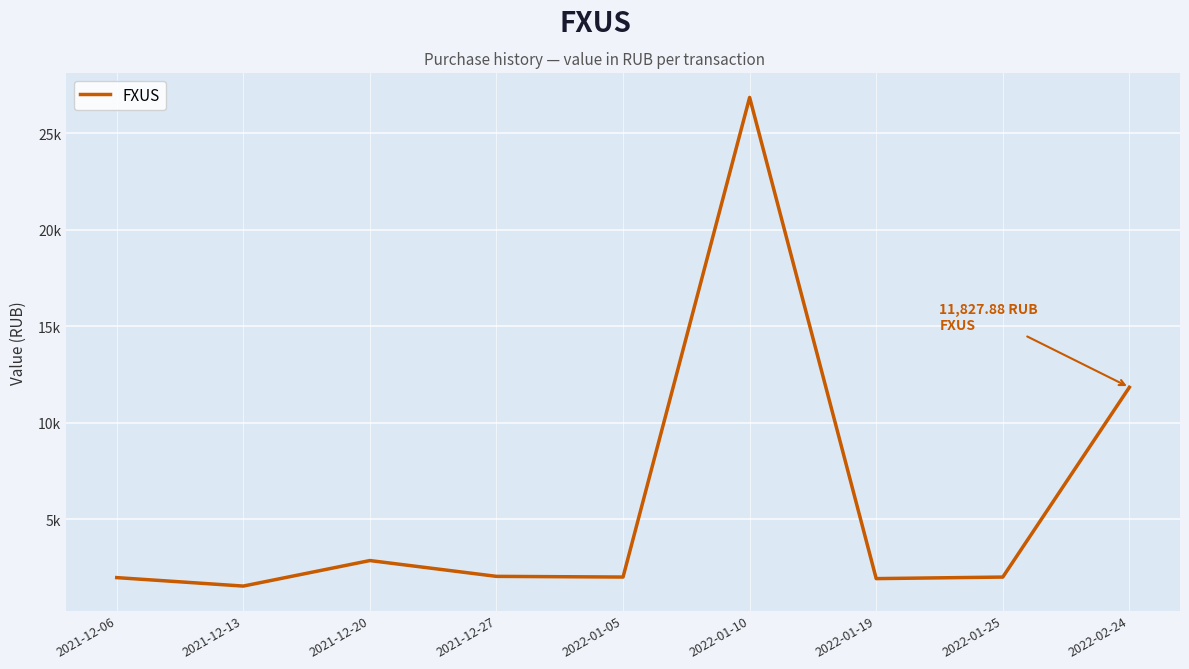

How many points are higher than both their immediate neighbors (excluding endpoints)?

2